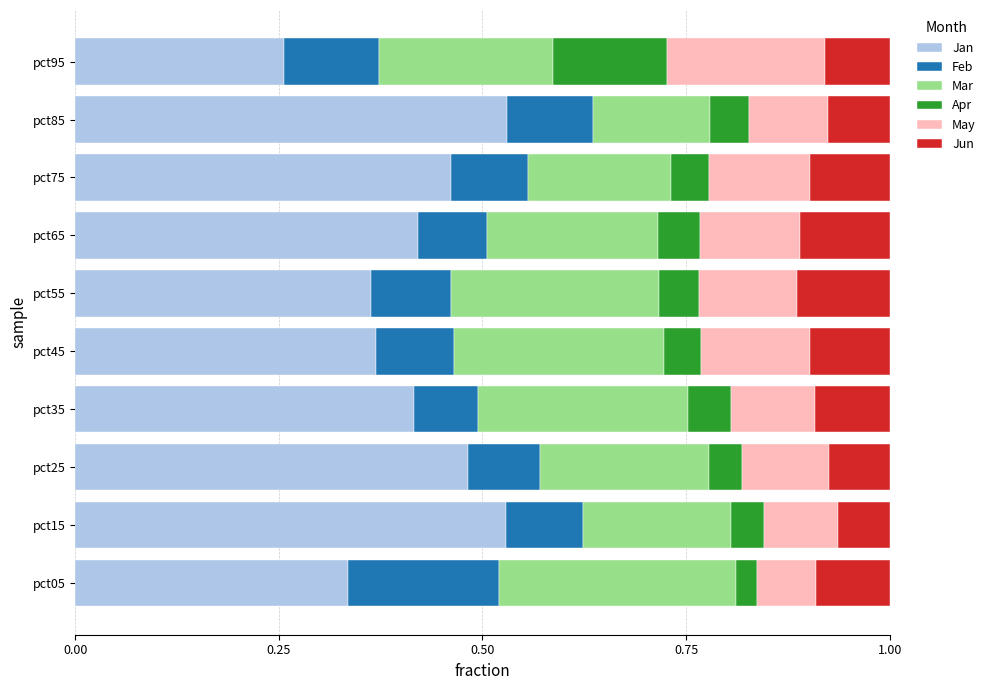

Which category has the lowest value in the Jan series?

pct95